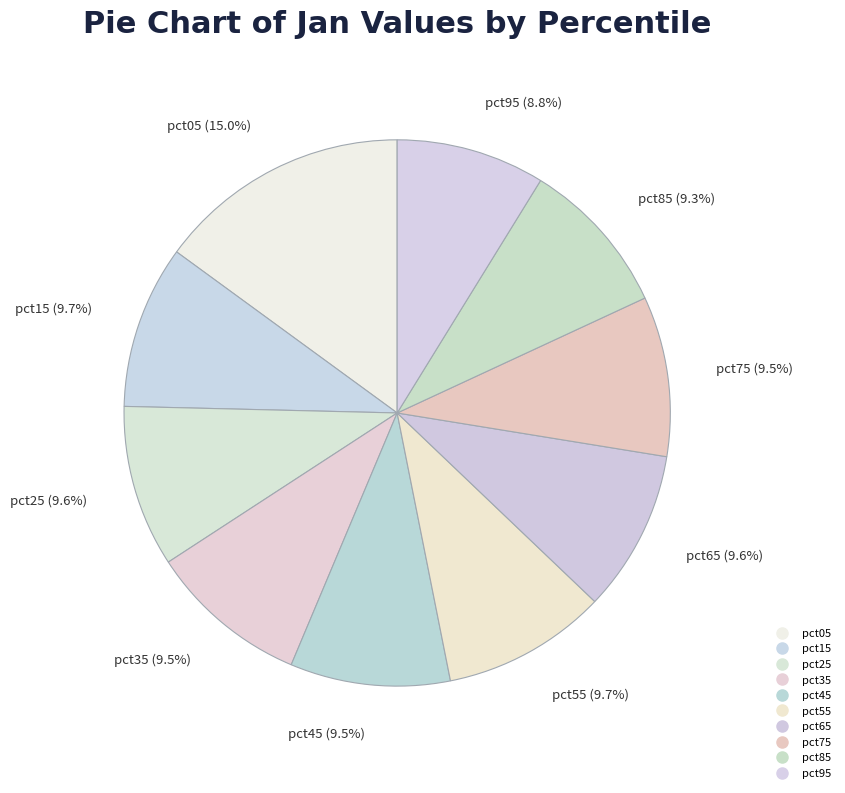

Is it true that pct95 is 9% of the pie?

True